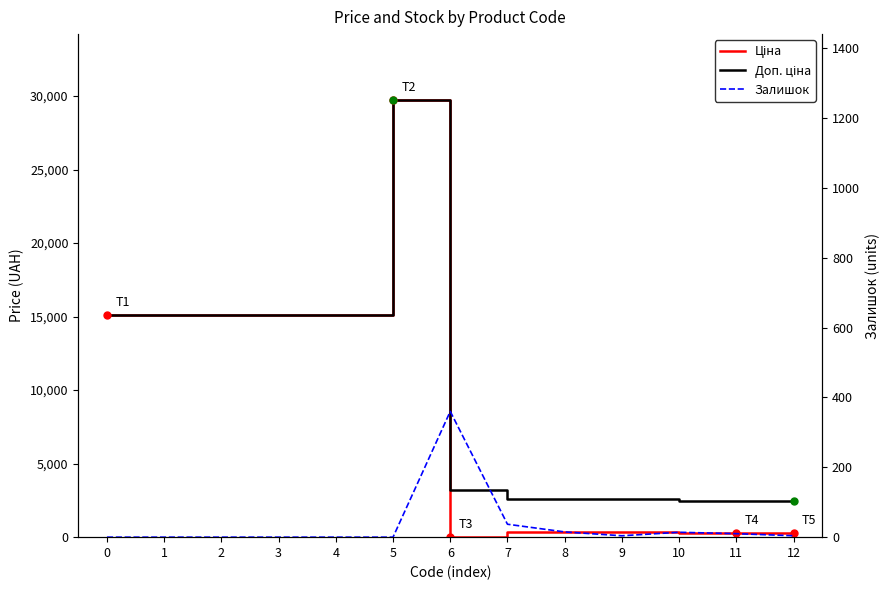

What is the value of the Доп. ціна point at the 7th from the left?

3205.0